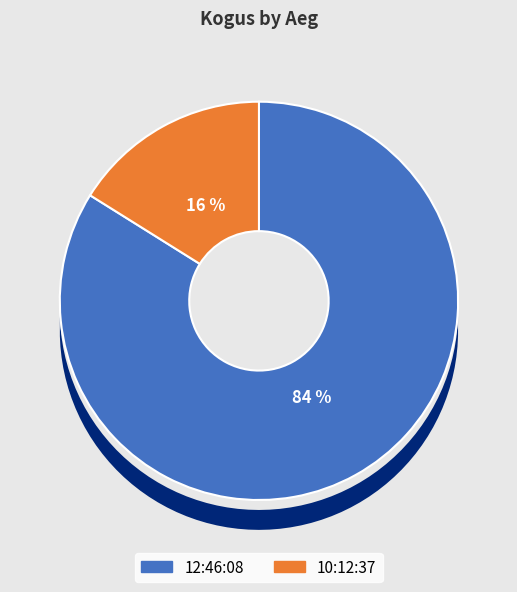

To the nearest percent, what portion does 10:12:37 represent?

16%